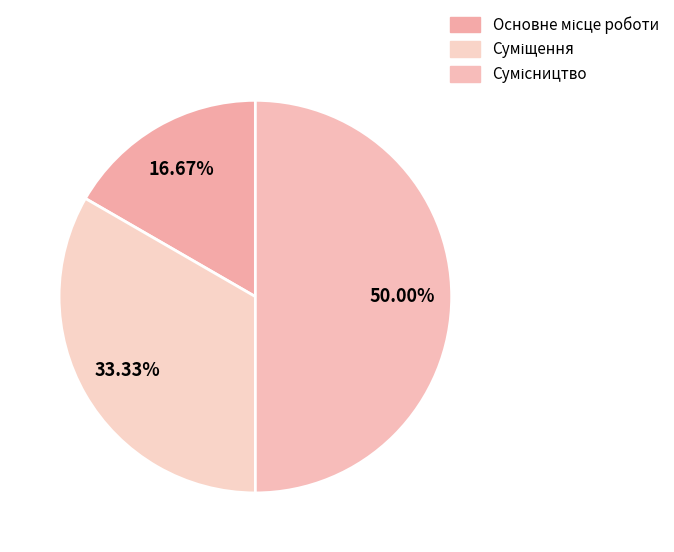

How many segments does this pie chart have?

3